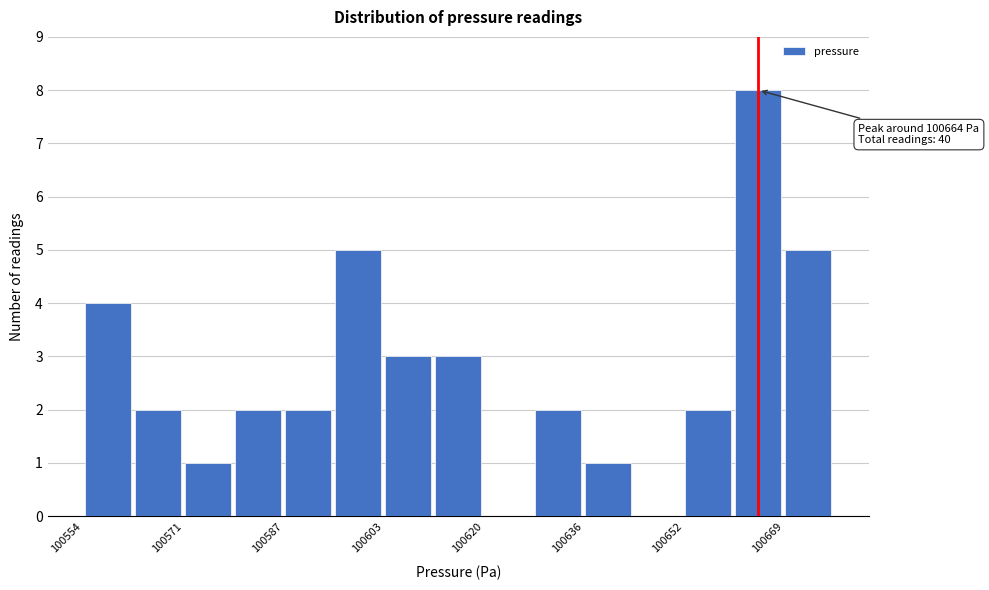

Which range on the x-axis has the tallest bar?

100660 to 100670